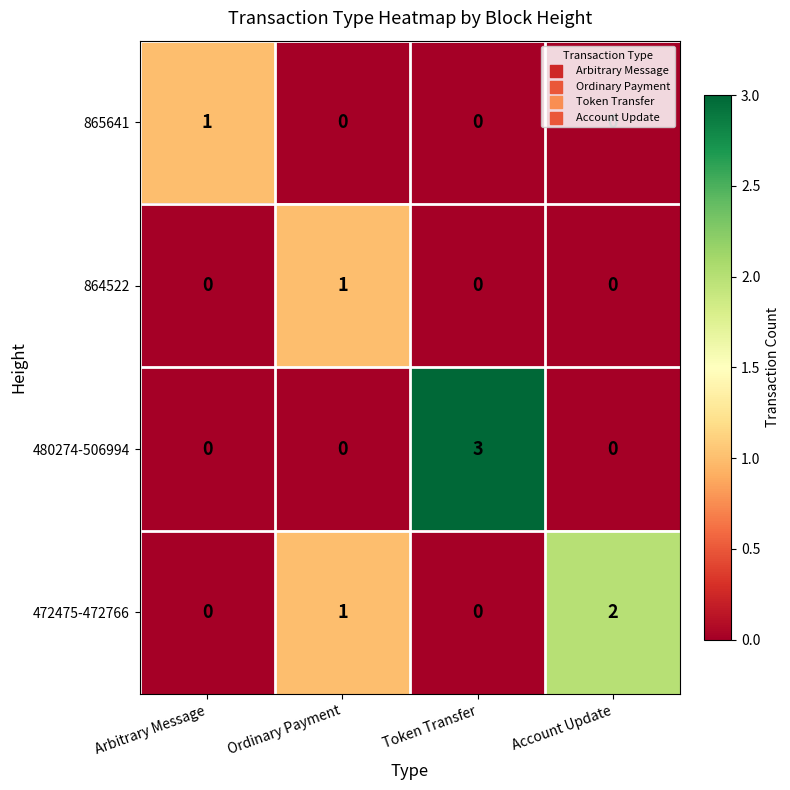

Count the 472475-472766 values in the range 0 to 2.

4